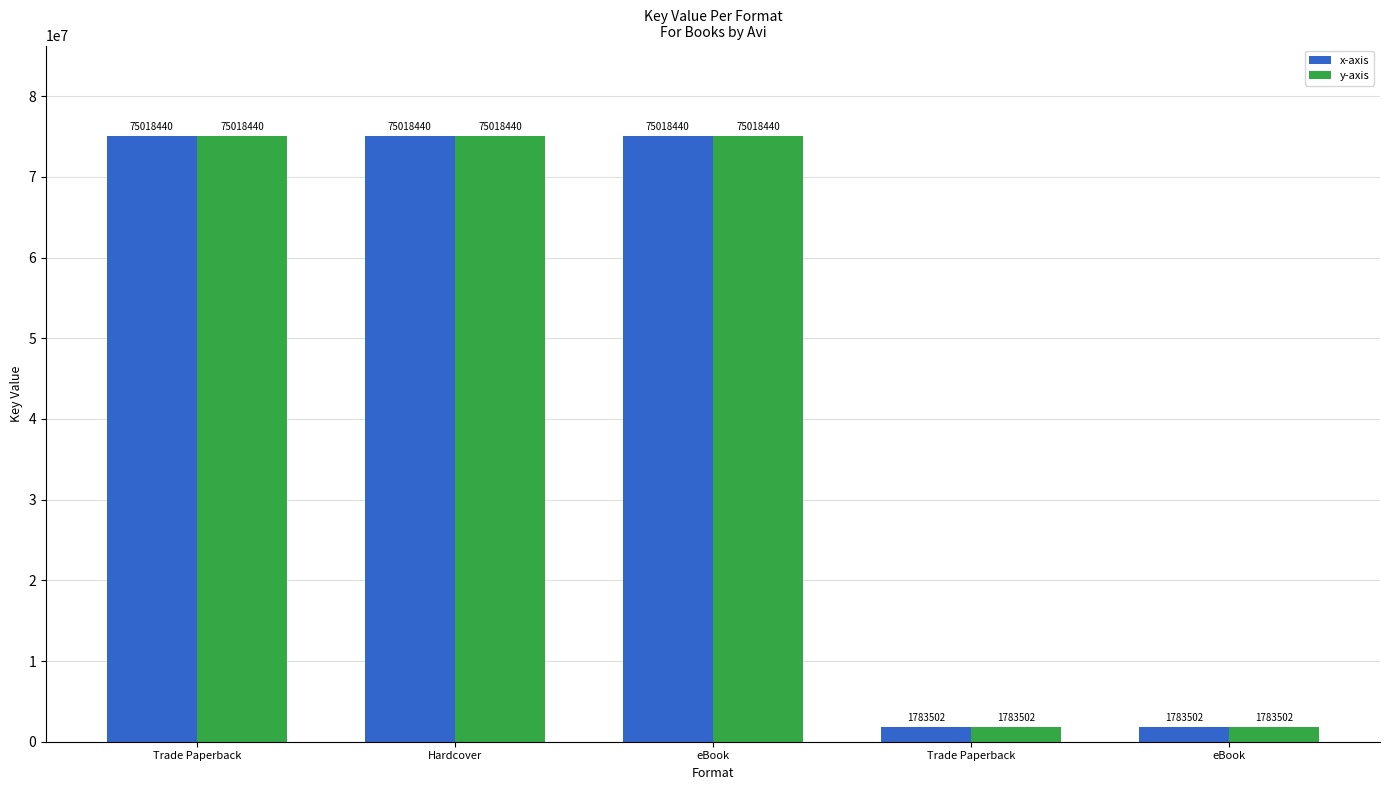

At how many categories does at least one series exceed 62886072?

3